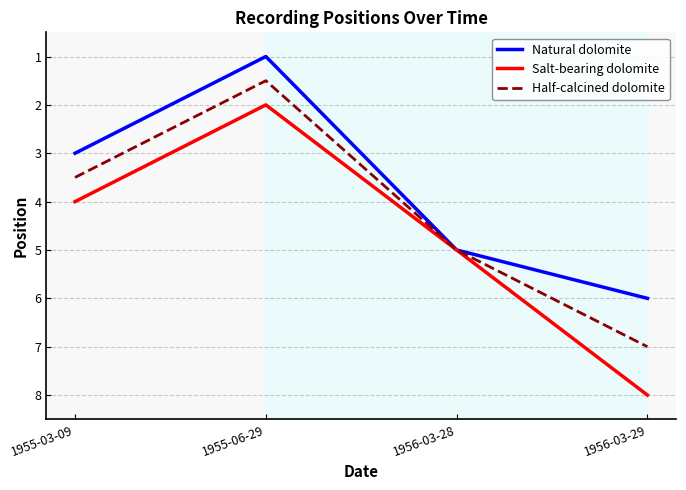

How many distinct data groups are displayed?

3